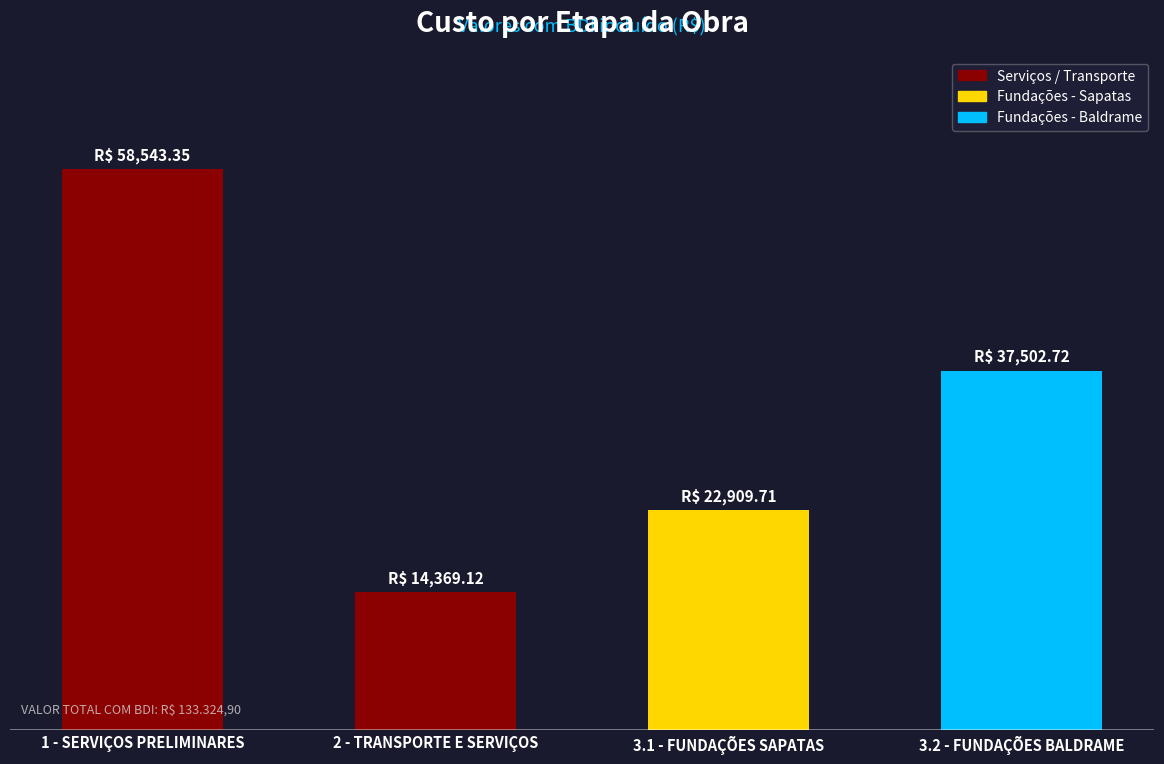

The chart shows a value of 13979.9 at 1 - SERVIÇOS PRELIMINARES. True or false?

False